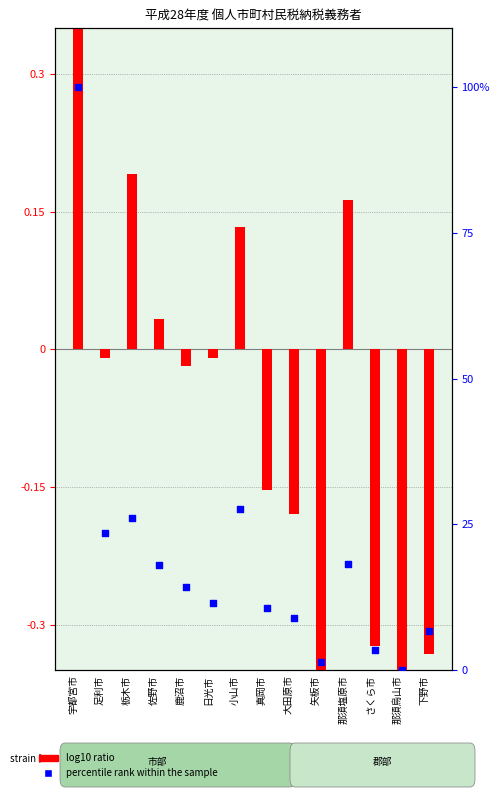

Is the value of log10 ratio at 佐野市 greater than the value of percentile rank within the sample at 小山市?

No